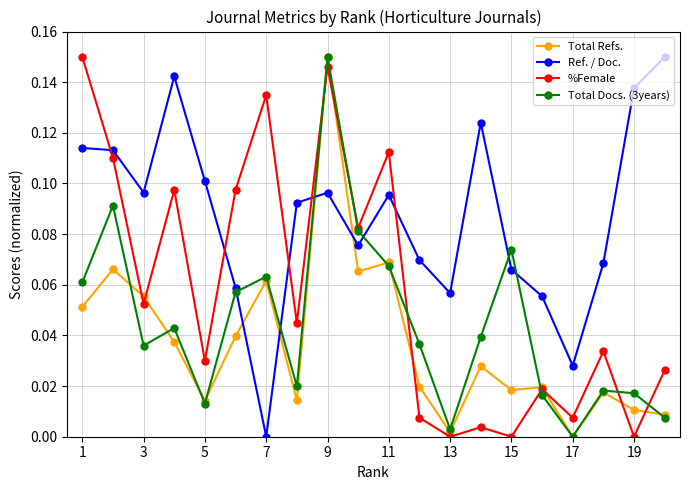

True or false: Total Docs. (3years) has more than 0 points higher than both neighbors.

True